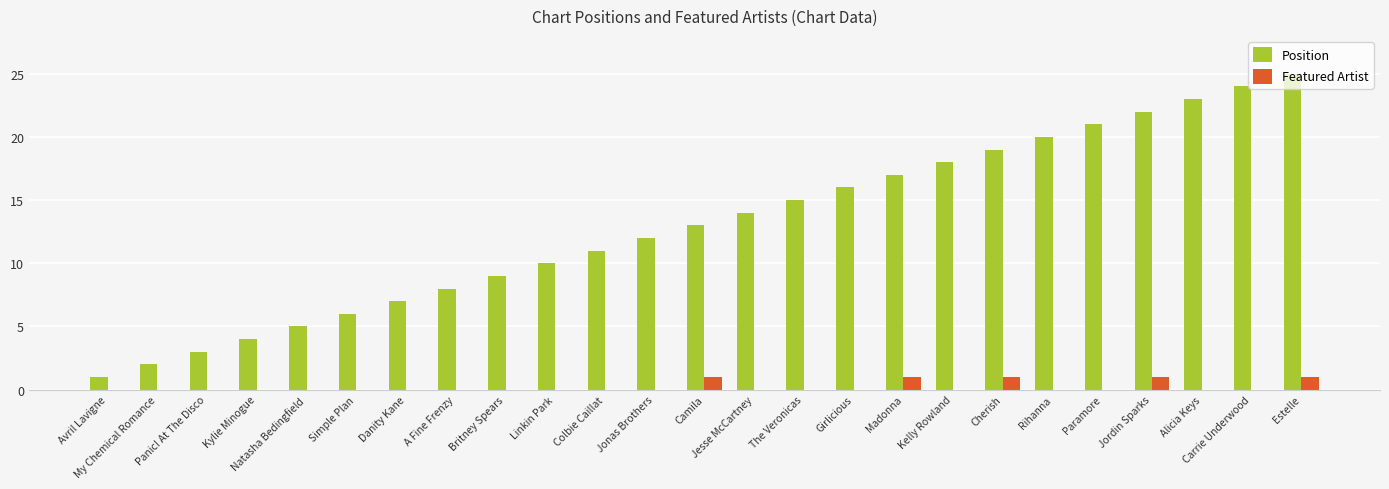

Which series has the largest total across all categories?

Position